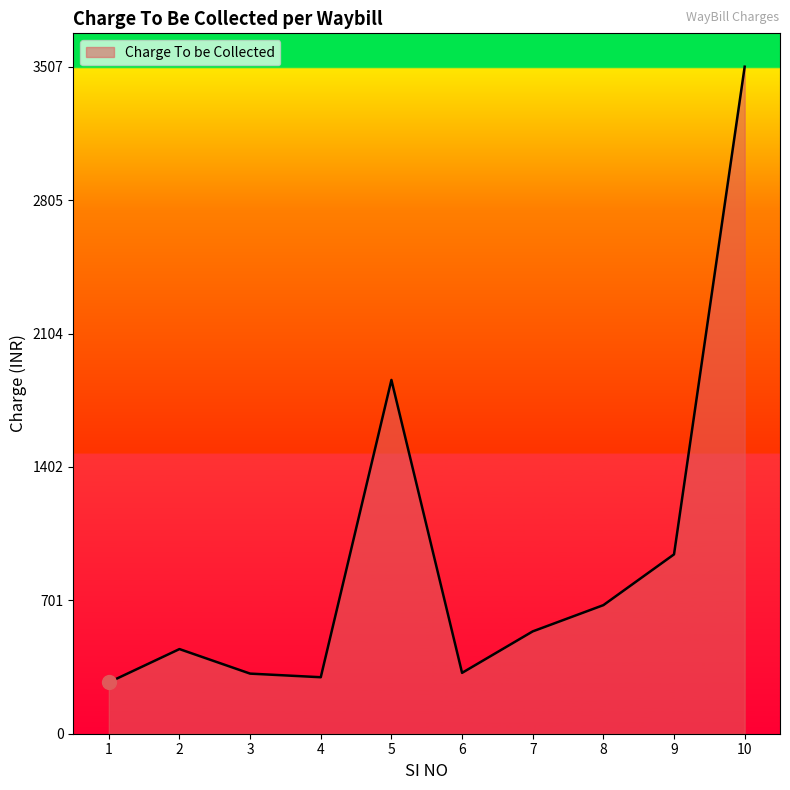

Which label corresponds to the largest value in the chart?

10